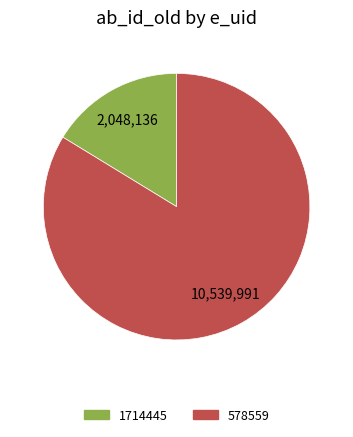

Which slice is the largest?

578559